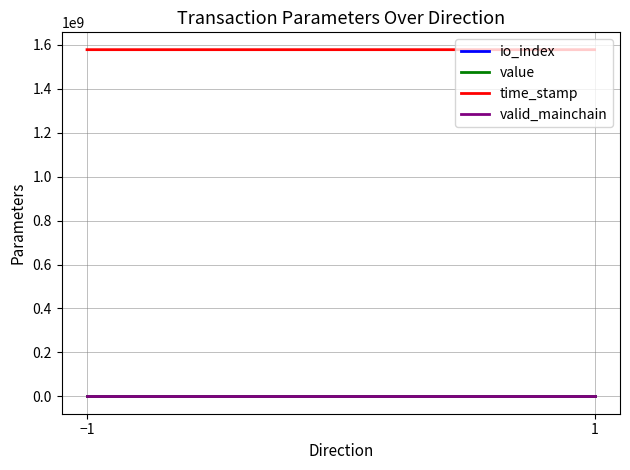

The value of value at 1 is 0.0. True or false?

True